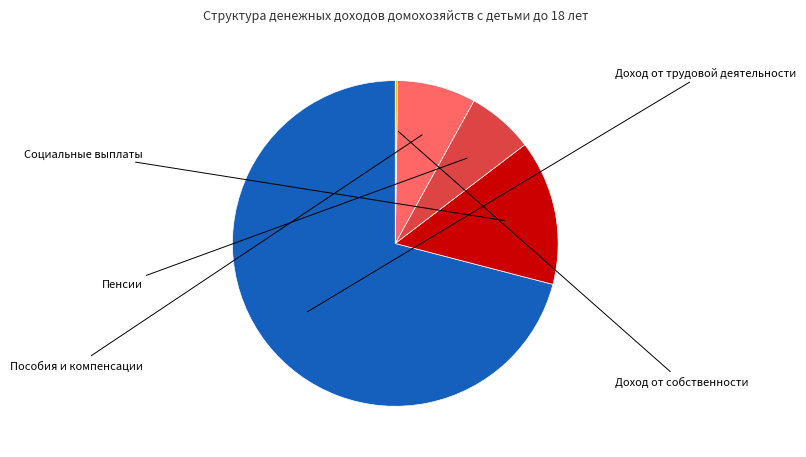

Rank the categories by value from lowest to highest.

Доход от собственности, Пенсии, Пособия и компенсации, Социальные выплаты, Доход от трудовой деятельности